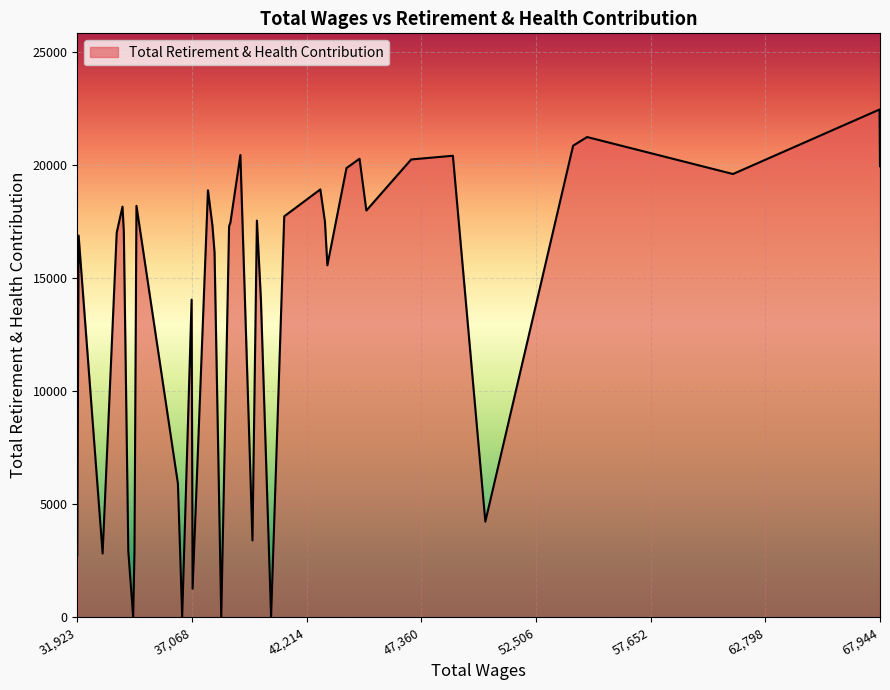

What is the maximum value shown in the chart?

22446